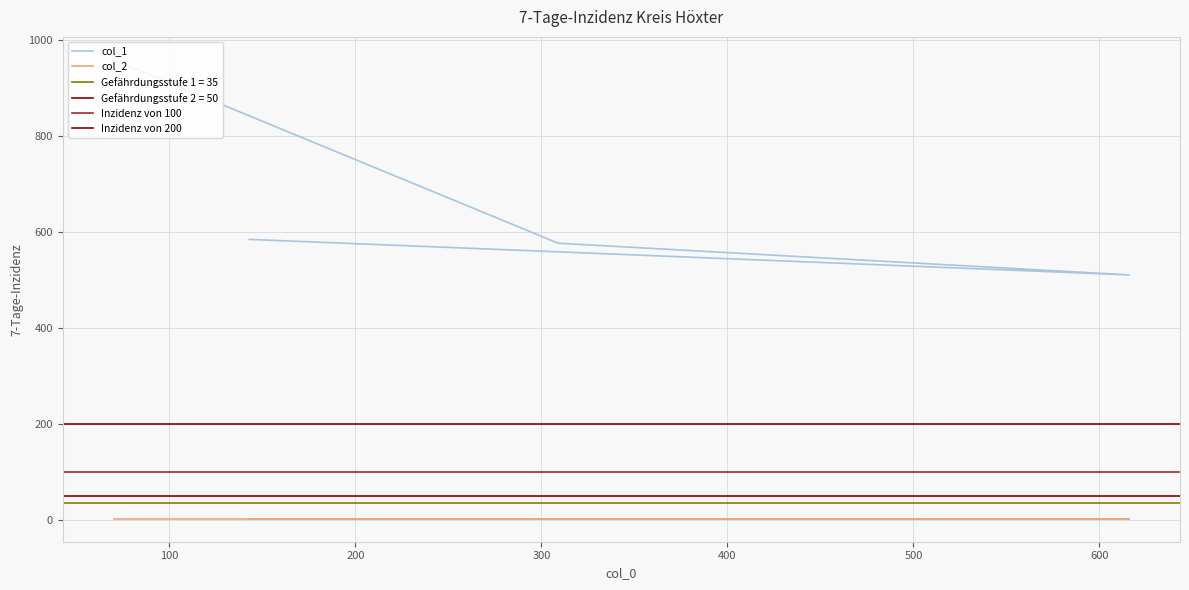

The value at 143 is 585. True or false?

True